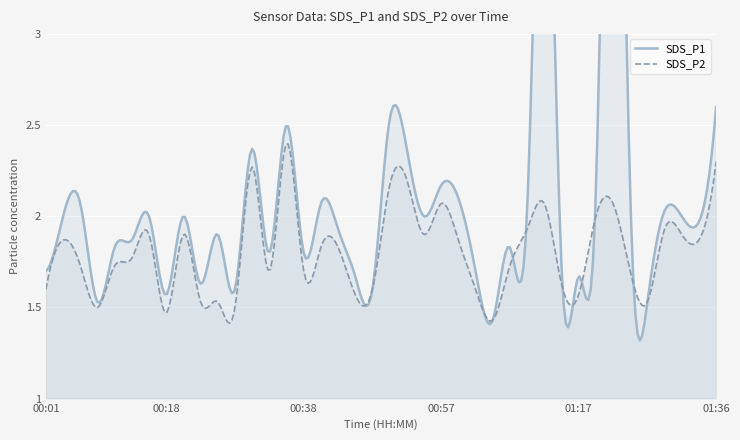

What is the label of the 19th point from the right?

00:52